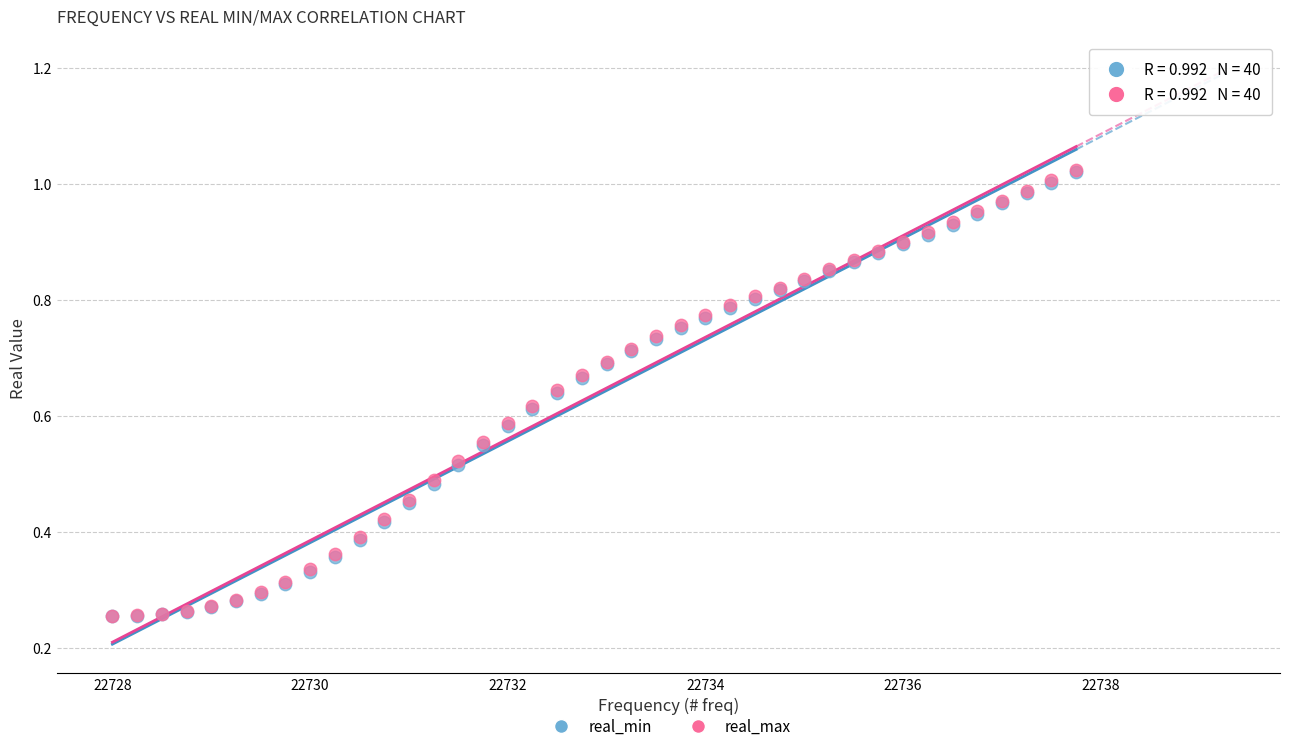

What are all the series names shown in the legend?

real_min, real_max